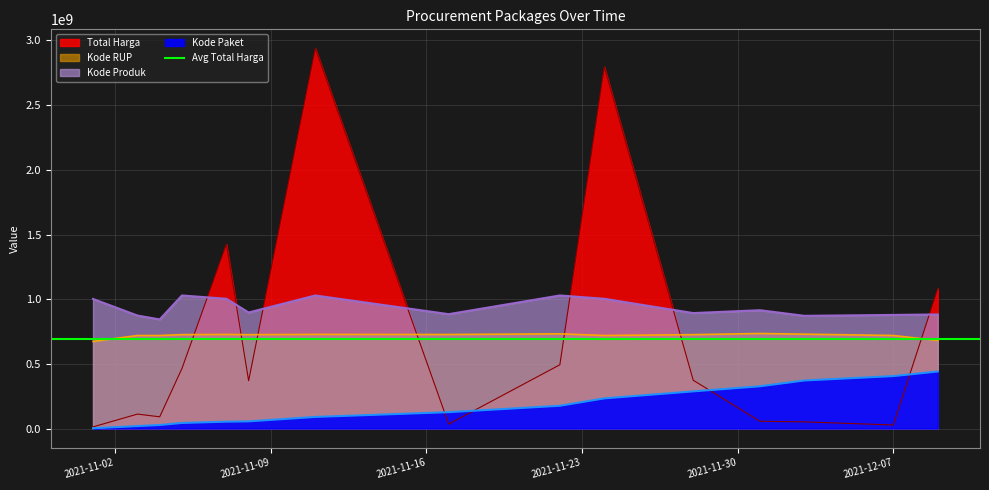

Reading left to right, transcribe all the data shown in this chart.

Total Harga: 2021-11-01=12787500.0	2021-11-03=111731270.0	2021-11-04=90671075.0	2021-11-05=464002100.0	2021-11-07=1425867900.0	2021-11-08=369565800.0	2021-11-11=2939363240.0	2021-11-17=34292000.0	2021-11-22=493000000.0	2021-11-24=2796326100.0	2021-11-28=373404000.0	2021-12-01=56152800.0	2021-12-03=51601000.0	2021-12-07=27412000.0	2021-12-09=1082071000.0
Kode Paket: 2021-11-01=2128571.8	2021-11-03=18911178.2	2021-11-04=27334015.8	2021-11-05=43050759.5	2021-11-07=53050317.0	2021-11-08=55437470.9	2021-11-11=89636525.0	2021-11-17=126490775.4	2021-11-22=176043927.7	2021-11-24=233020277.1	2021-11-28=287281515.0	2021-12-01=326510305.5	2021-12-03=371421594.5	2021-12-07=405267463.3	2021-12-09=440904486.0
Kode Produk: 2021-11-01=1001950763.2	2021-11-03=873592906.8	2021-11-04=843481038.6	2021-11-05=1028758851.1	2021-11-07=1003229209.0	2021-11-08=897154771.6	2021-11-11=1028777134.0	2021-11-17=884248427.7	2021-11-22=1028756142.6	2021-11-24=1003229209.0	2021-11-28=892699848.4	2021-12-01=914755747.4	2021-12-03=871396932.4	2021-12-07=878328844.4	2021-12-09=882045004.7
Kode RUP: 2021-11-01=673318880.4	2021-11-03=719159849.4	2021-11-04=719159849.4	2021-11-05=725928582.2	2021-11-07=727283294.4	2021-11-08=725665551.0	2021-11-11=727766382.6	2021-11-17=726992155.6	2021-11-22=732234303.6	2021-11-24=719159849.4	2021-11-28=725713831.2	2021-12-01=734840810.0	2021-12-03=729637764.0	2021-12-07=719159849.4	2021-12-09=681111367.4